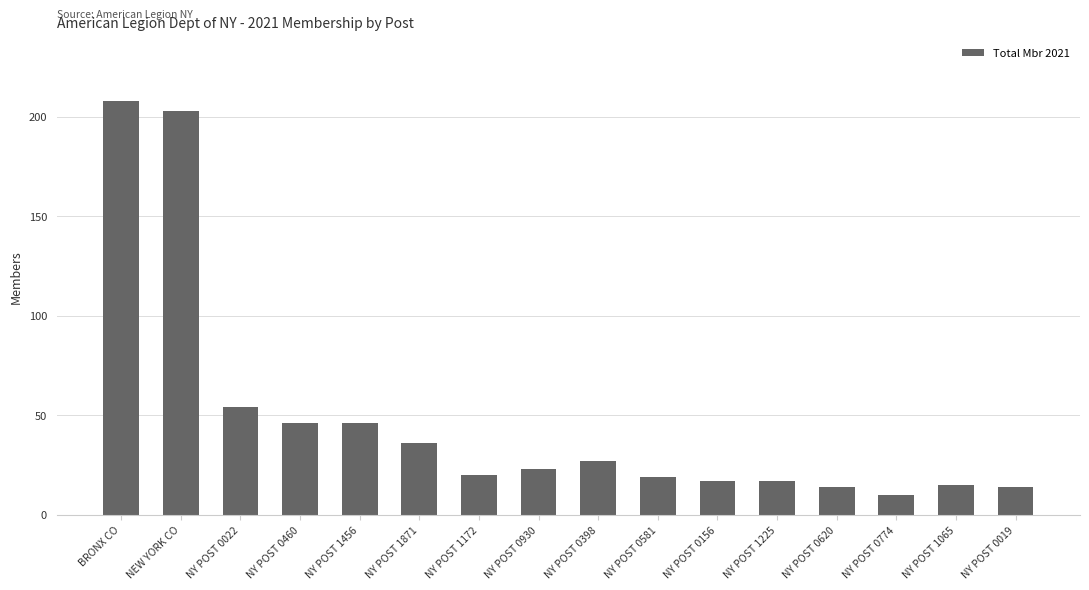

The value at NY POST 1871 is 36. True or false?

True